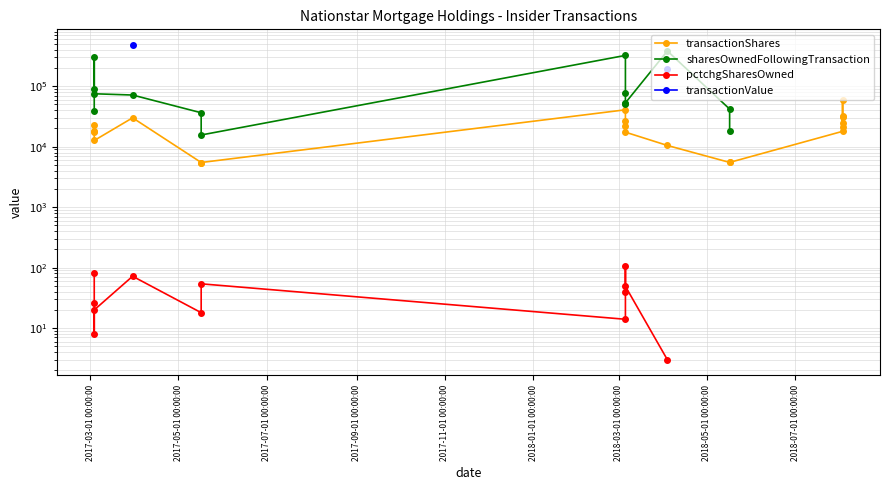

At which category is the sum across all series the highest?

2018-07-01 00:00:00